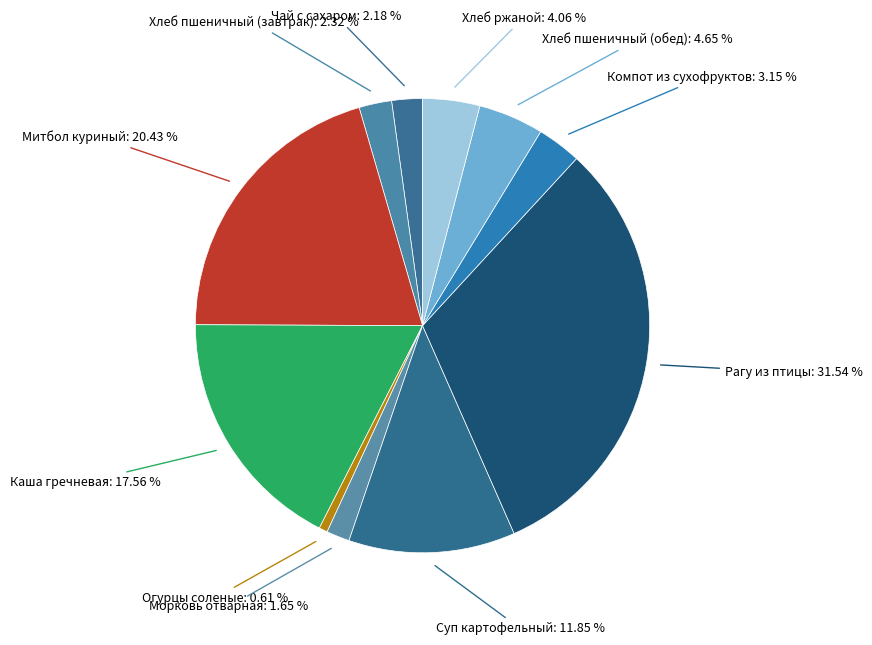

How many segments does this pie chart have?

11